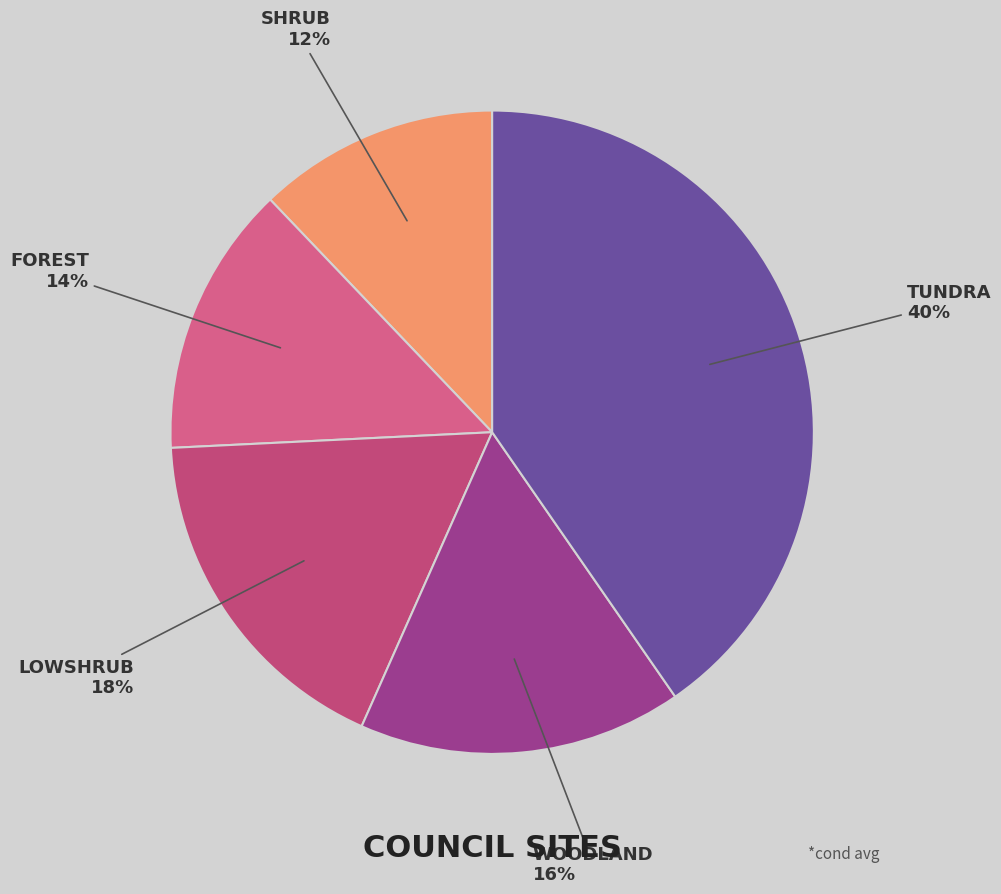

How many slices are in this pie chart?

5